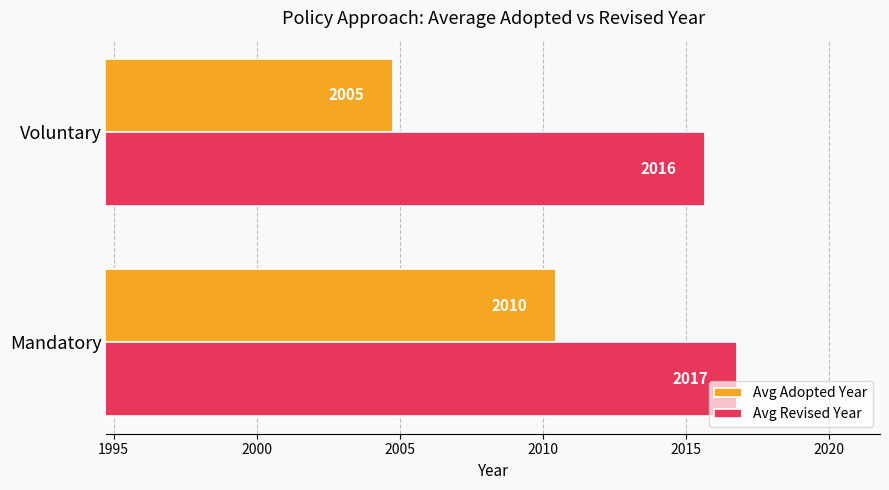

What is the maximum value for Avg Adopted Year?

2010.5